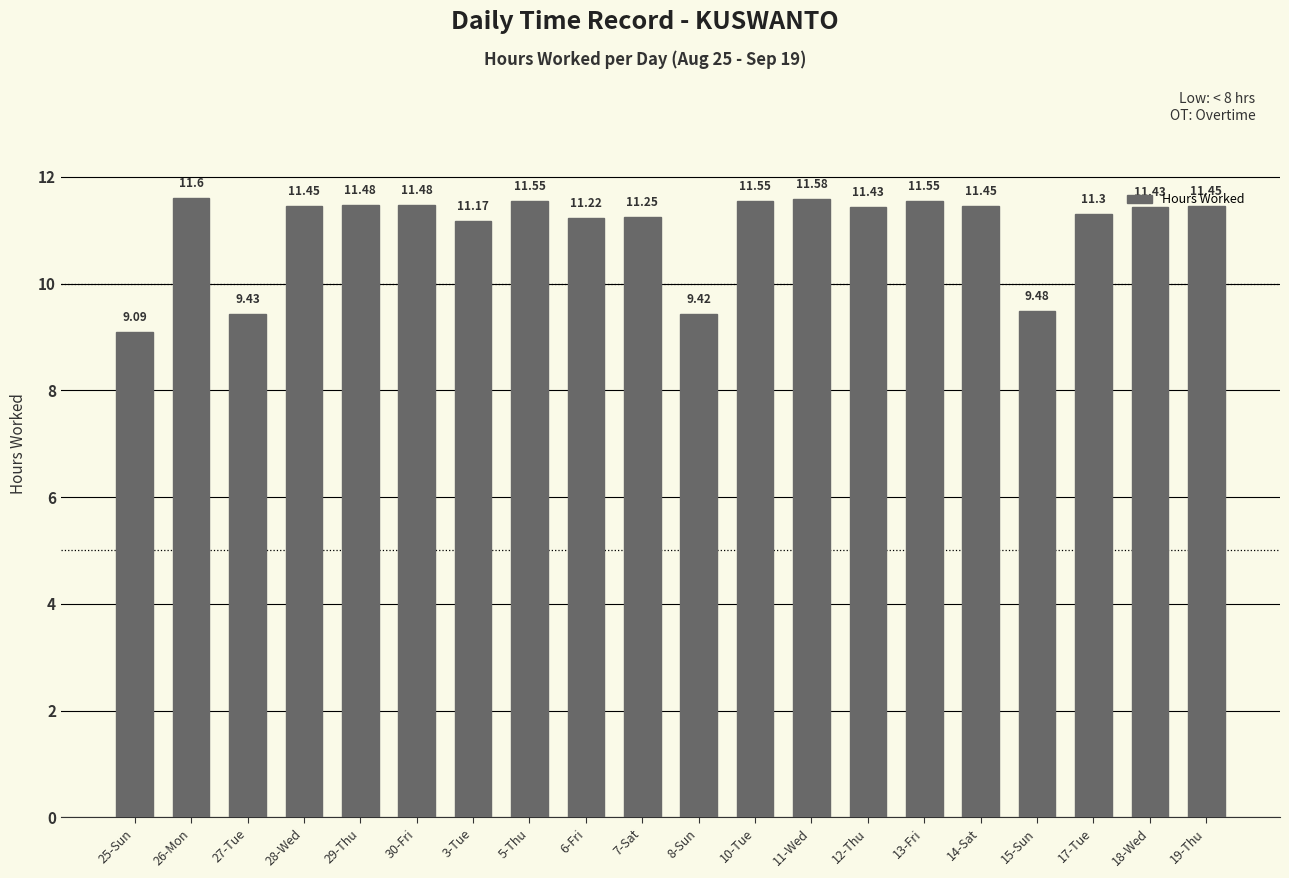

What is the sum of all values?

220.4